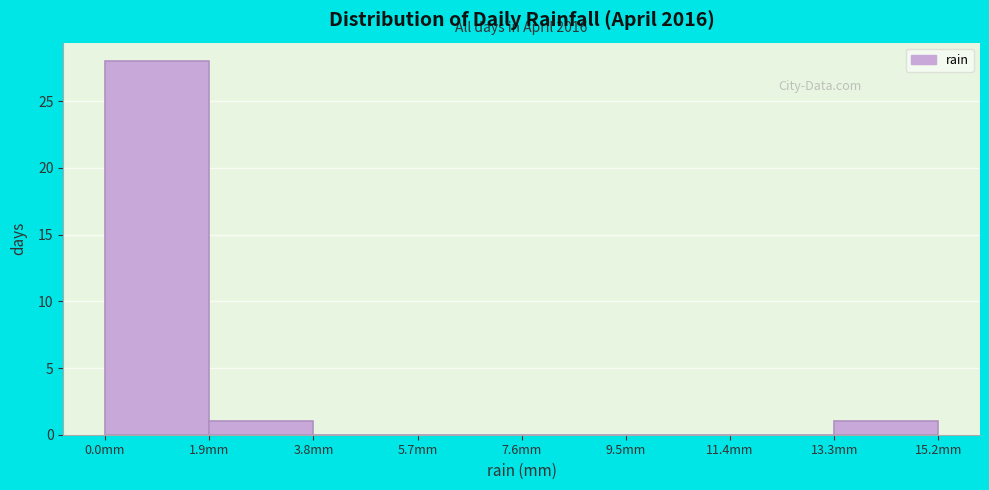

Over which range of the x-axis is the bar tallest?

0.0 to 1.9